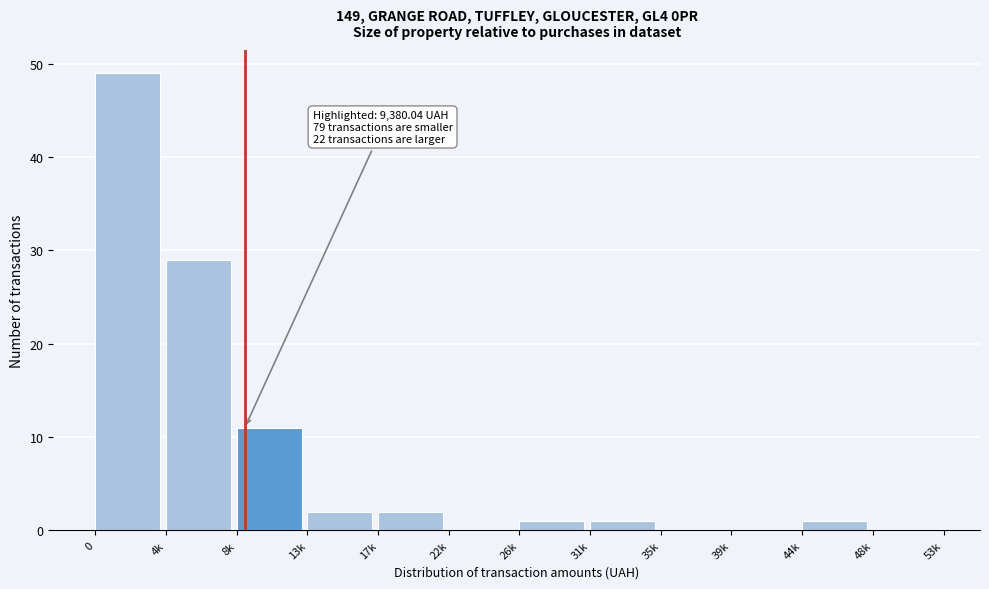

Reading left to right, extract all data points from this chart.

0=49	4k=29	8k=11	13k=2	17k=2	22k=0	26k=1	31k=1	35k=0	39k=0	44k=1	48k=0